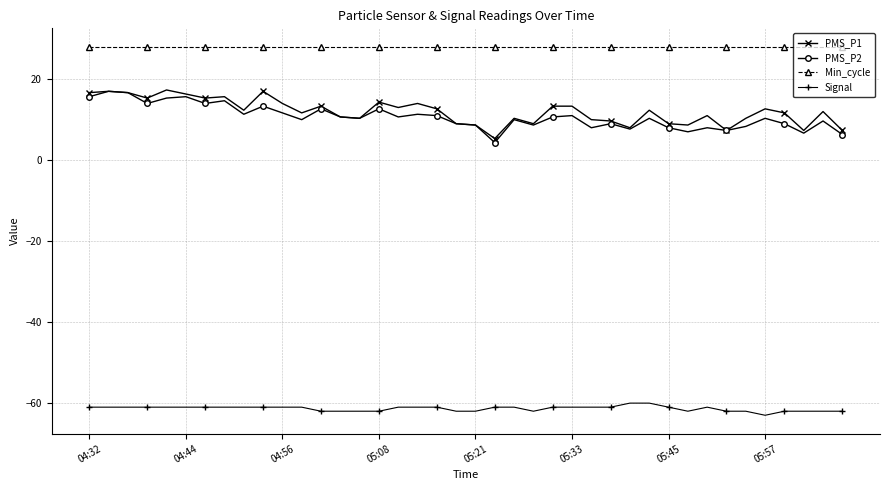

True or false: PMS_P2 and Min_cycle intersect in this chart.

False